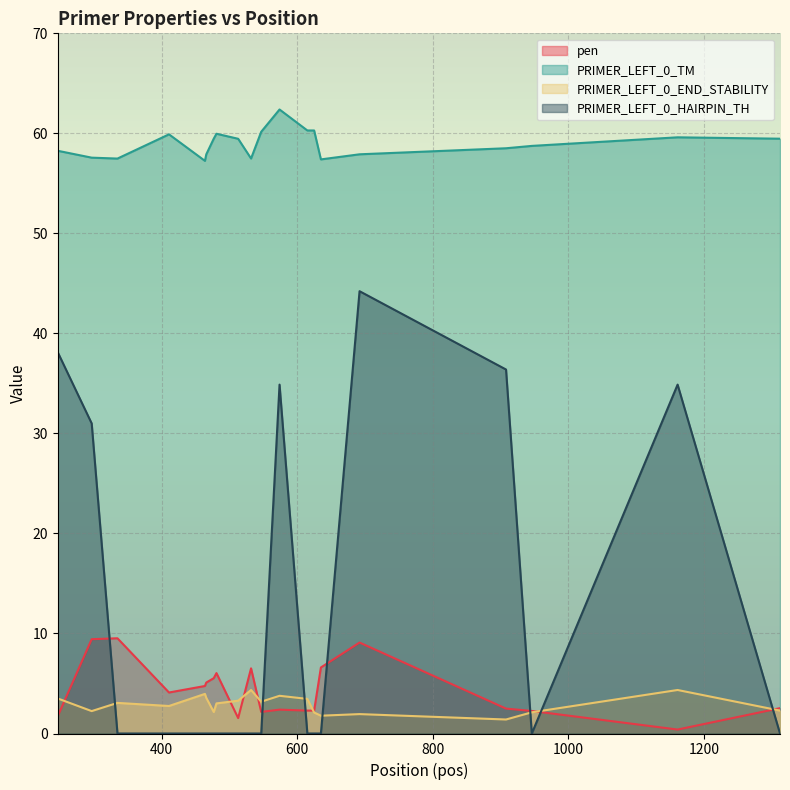

At which category does PRIMER_LEFT_0_TM reach its first local peak?

411